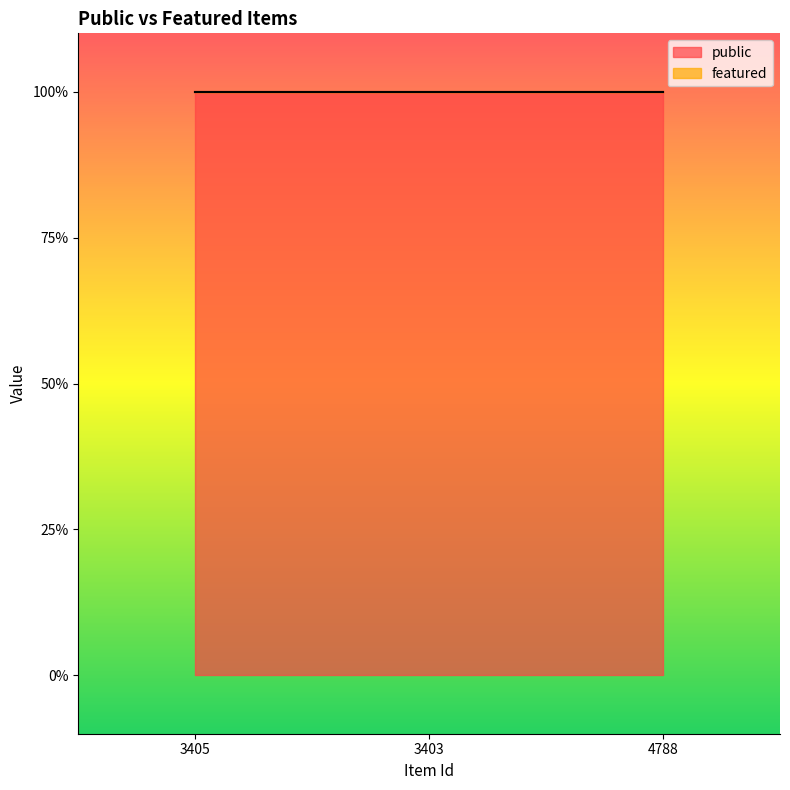

At how many categories does at least one series exceed 0?

3